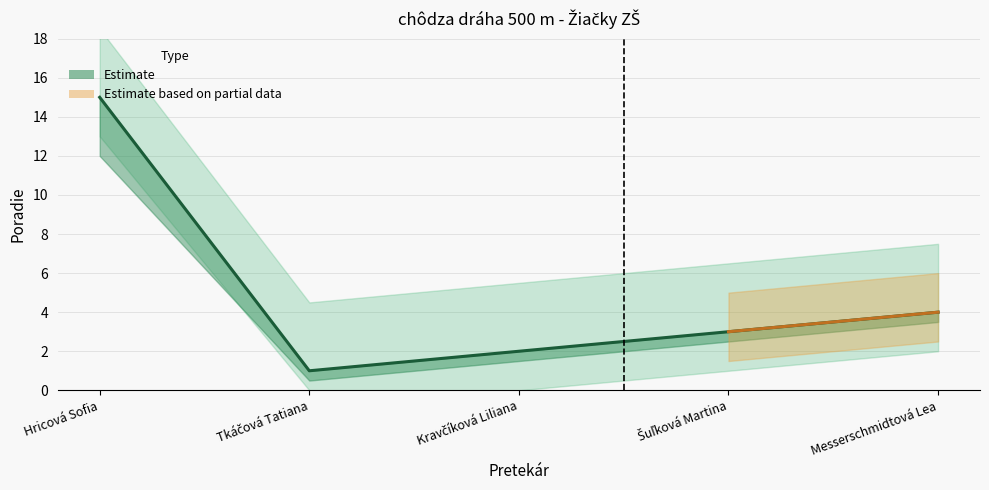

Is it true that Poradie_upper equals 2.0 at Kravčíková Liliana?

True